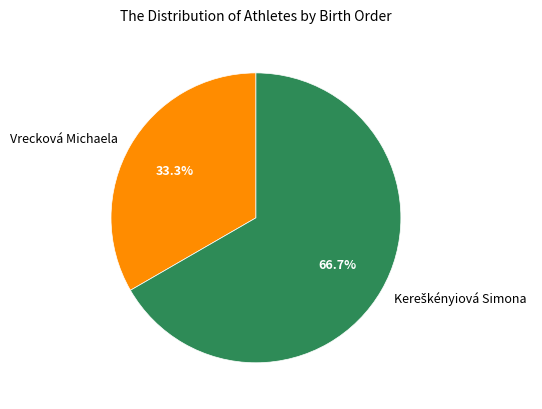

Is Vrecková Michaela the majority of the pie?

No